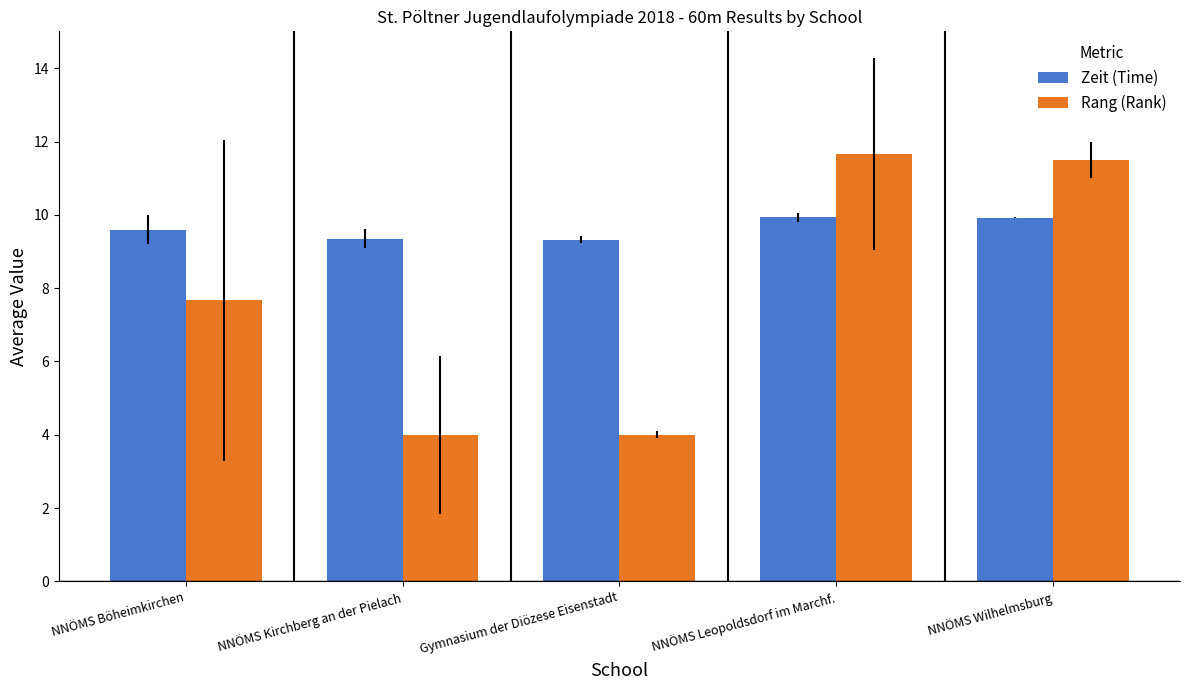

Rank the series at NNÖMS Leopoldsdorf im Marchf. from lowest to highest value.

Zeit (Time), Rang (Rank)